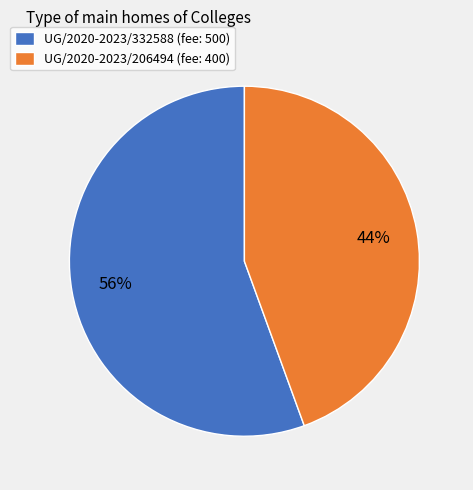

To the nearest percent, what is the average slice percentage?

50%